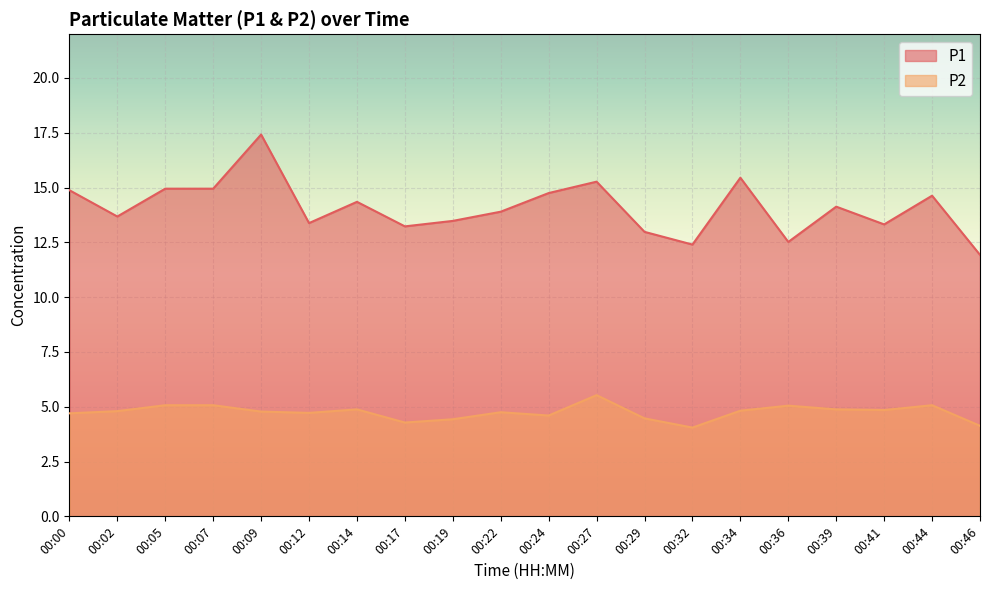

What is the value of the P2 point at the 13th from the left?

4.5